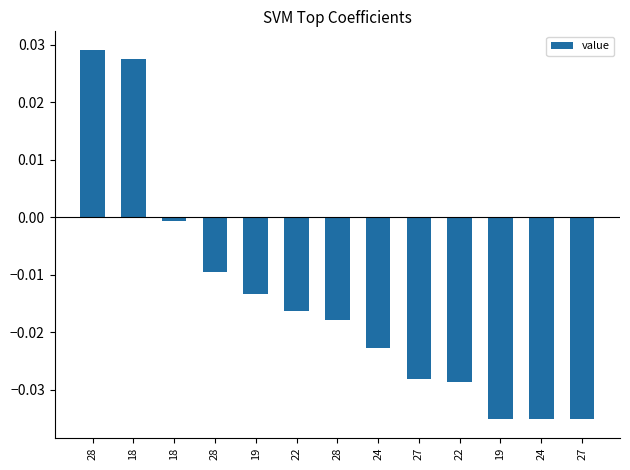

Where does the data first go above 0?

28